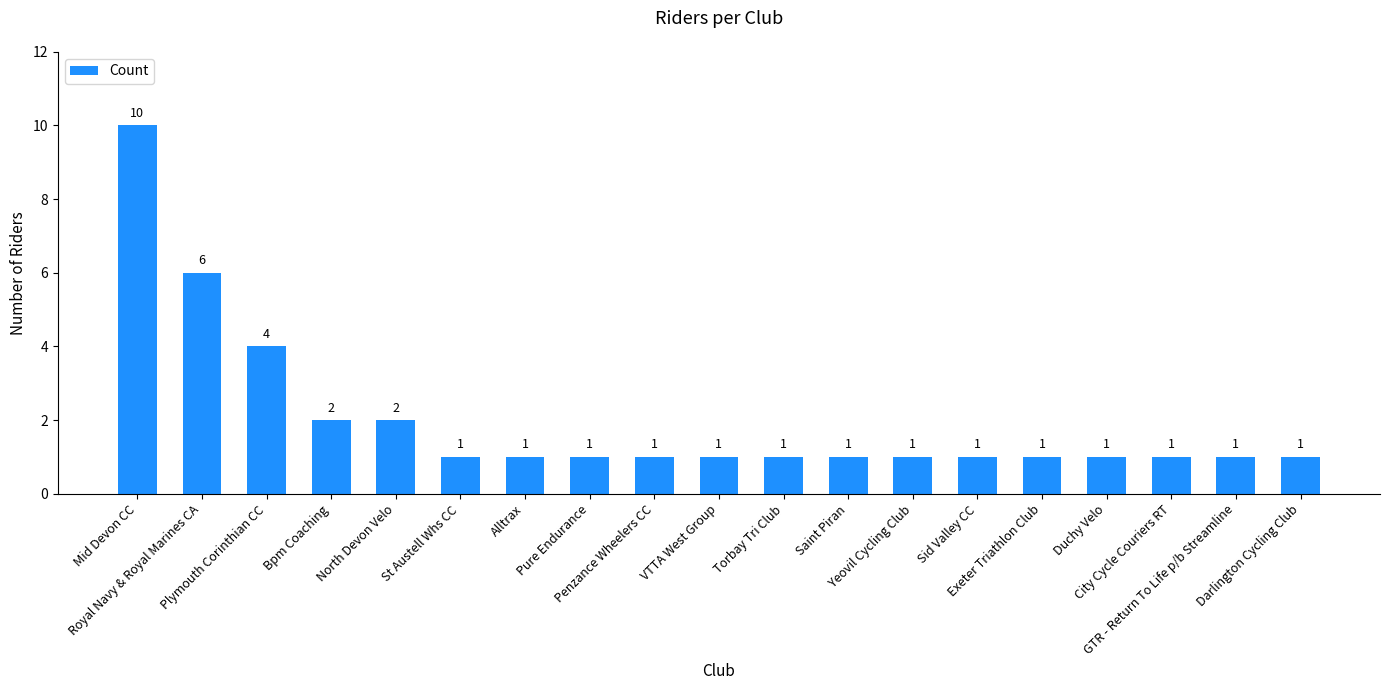

What is the sum of all values?

38